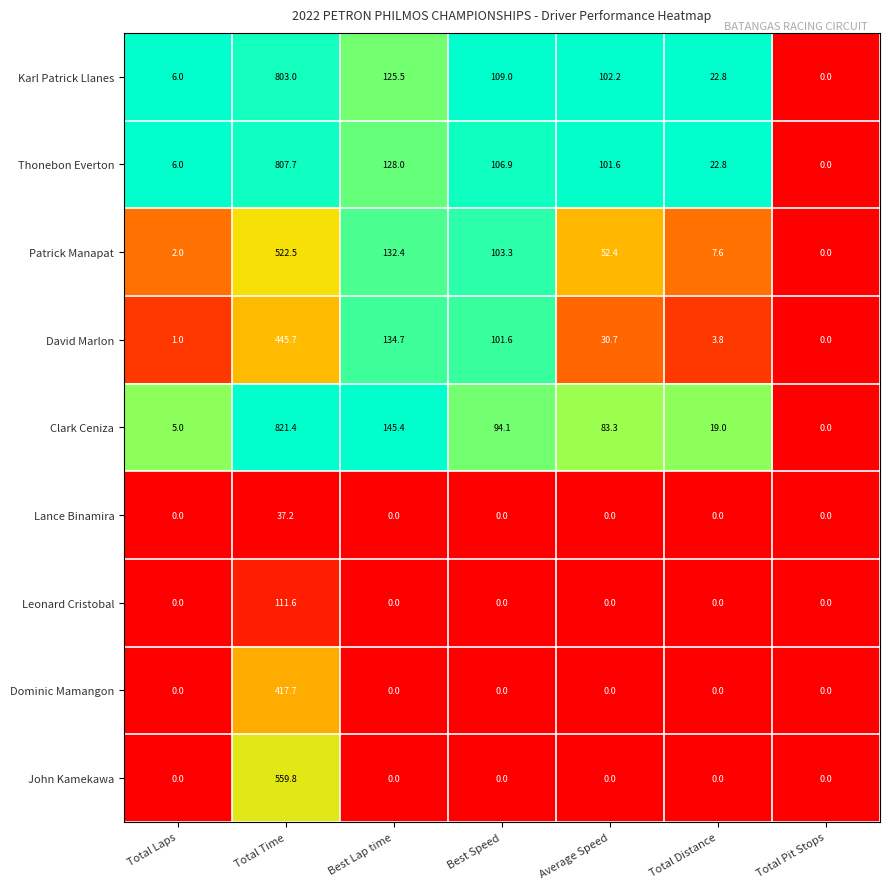

What is the maximum value shown in the chart?

821.4